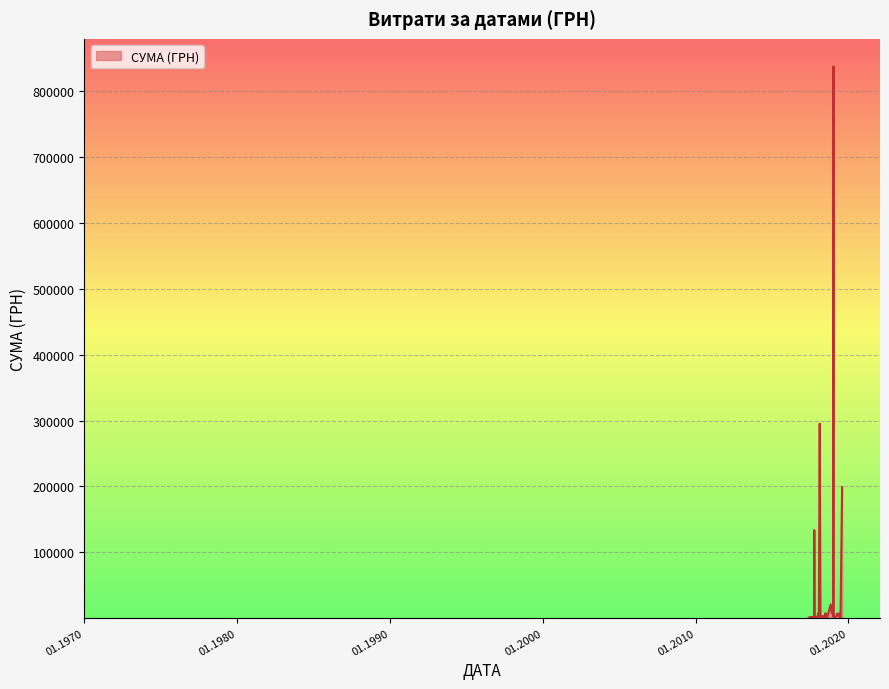

Rank the categories by value from lowest to highest.

02.04.2018, 26.05.2017, 27.04.2018, 17.11.2017, 19.06.2019, 20.07.2018, 12.10.2017, 11.02.2019, 29.11.2017, 13.04.2018, 20.07.2018, 10.08.2018, 29.06.2017, 05.06.2018, 25.06.2019, 03.10.2017, 24.01.2018, 19.06.2019, 02.10.2017, 08.01.2019, 23.03.2018, 01.03.2018, 18.04.2019, 23.01.2019, 21.03.2019, 27.04.2018, 02.01.2018, 08.01.2019, 02.01.2018, 02.01.2018, 02.01.2019, 11.04.2019, 07.06.2019, 01.07.2018, 27.11.2018, 02.11.2018, 05.10.2017, 02.08.2019, 13.02.2018, 08.01.2019